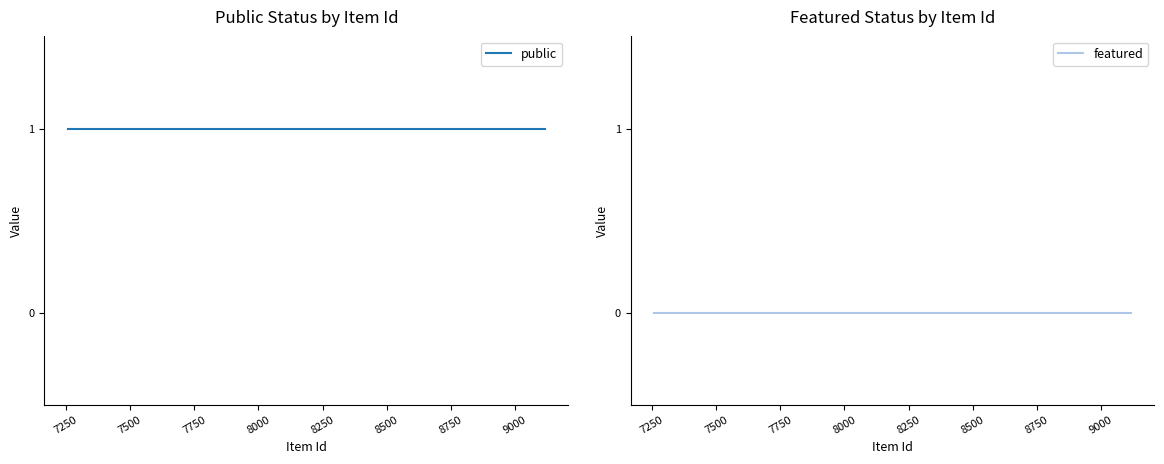

Is the value of featured at 7500 greater than the value of public at 7500?

No